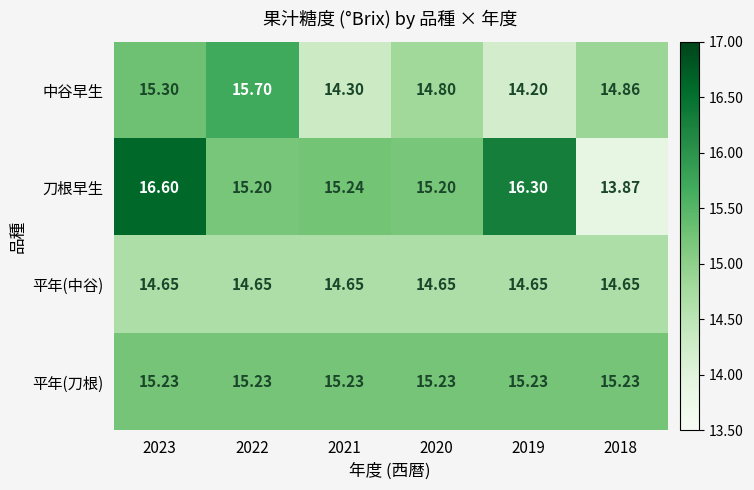

Which series has the largest total across all categories?

刀根早生